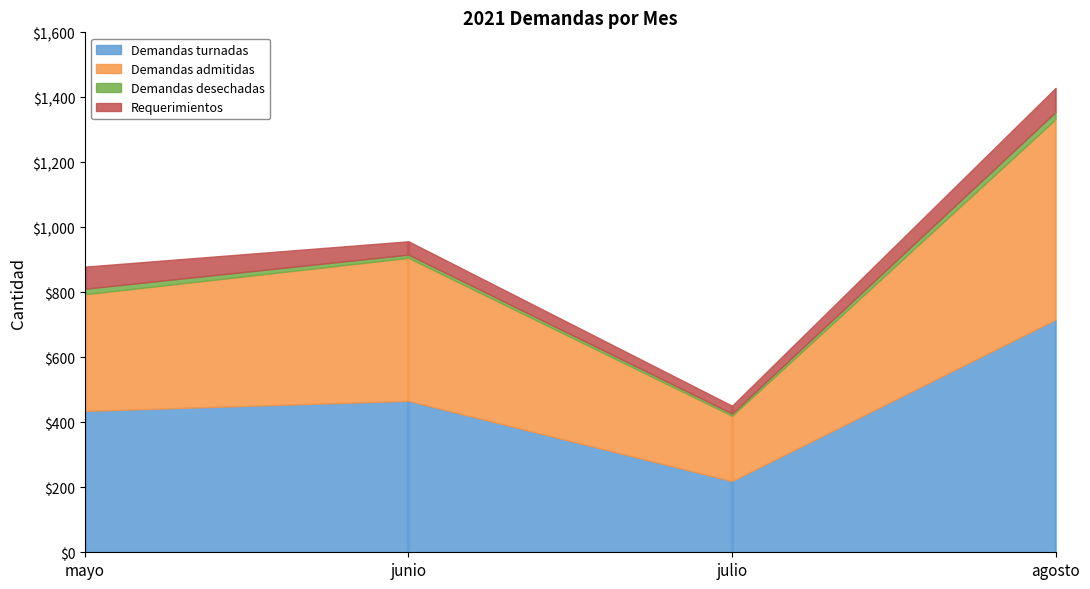

At agosto, list the series in order from smallest to largest.

Demandas desechadas, Requerimientos, Demandas admitidas, Demandas turnadas